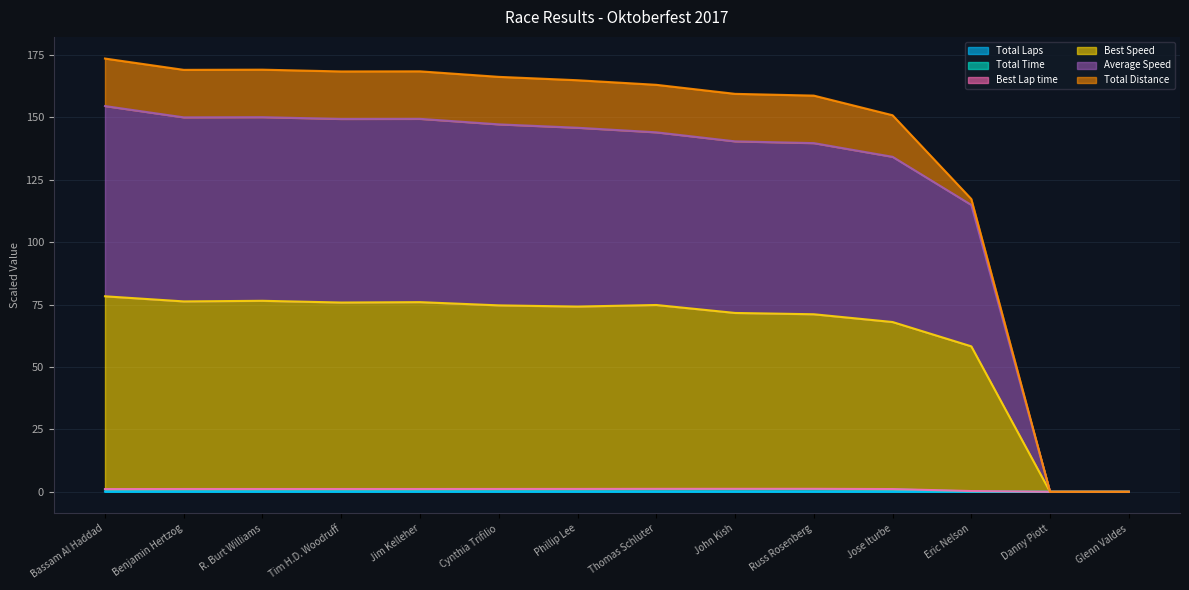

Which label corresponds to the largest value in the chart?

Bassam Al Haddad